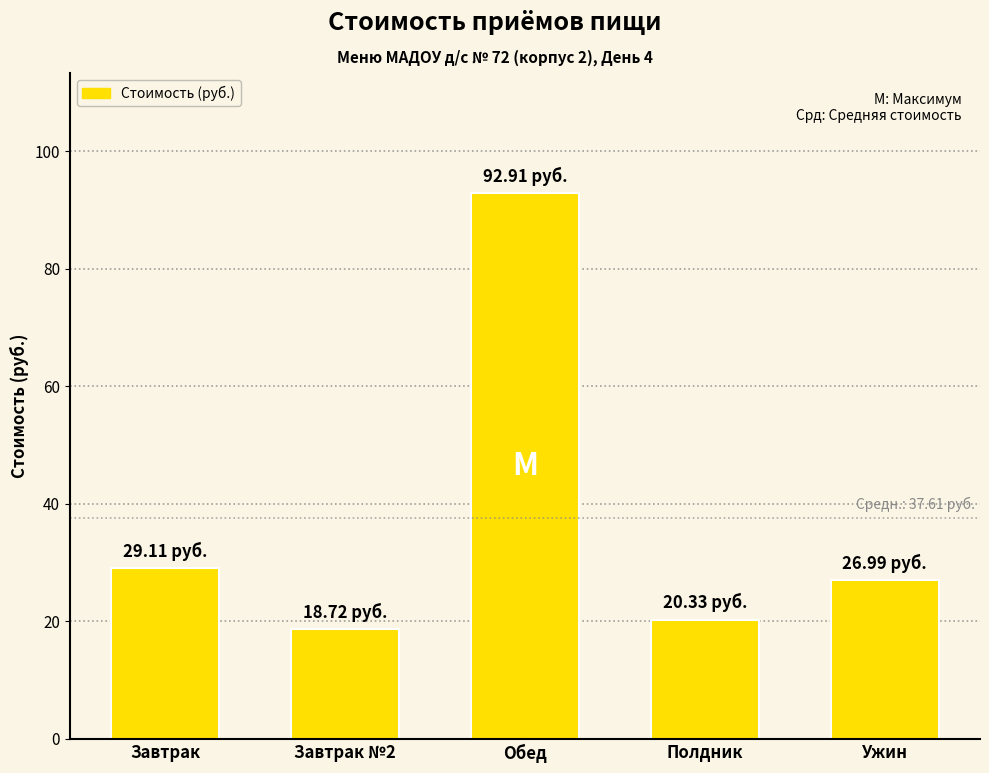

Reading right to left, transcribe all the data shown in this chart.

27.0	20.3	92.9	18.7	29.1